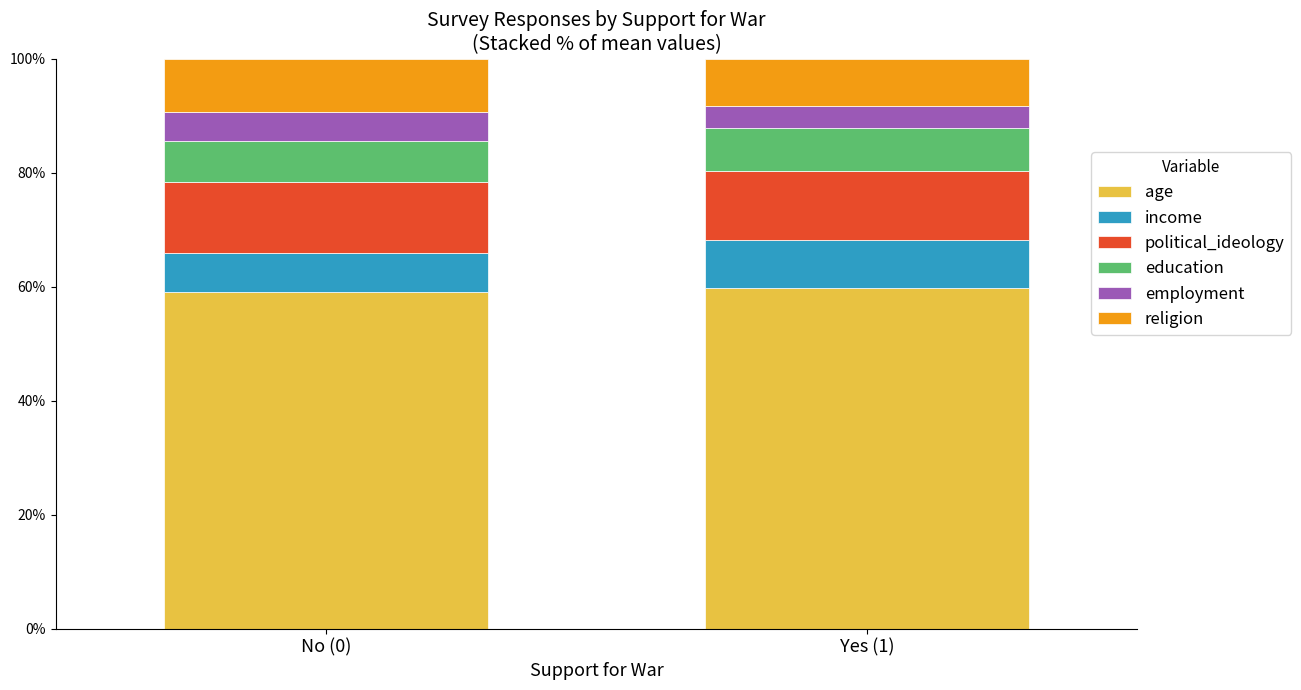

Read the age value at No (0).

59.1